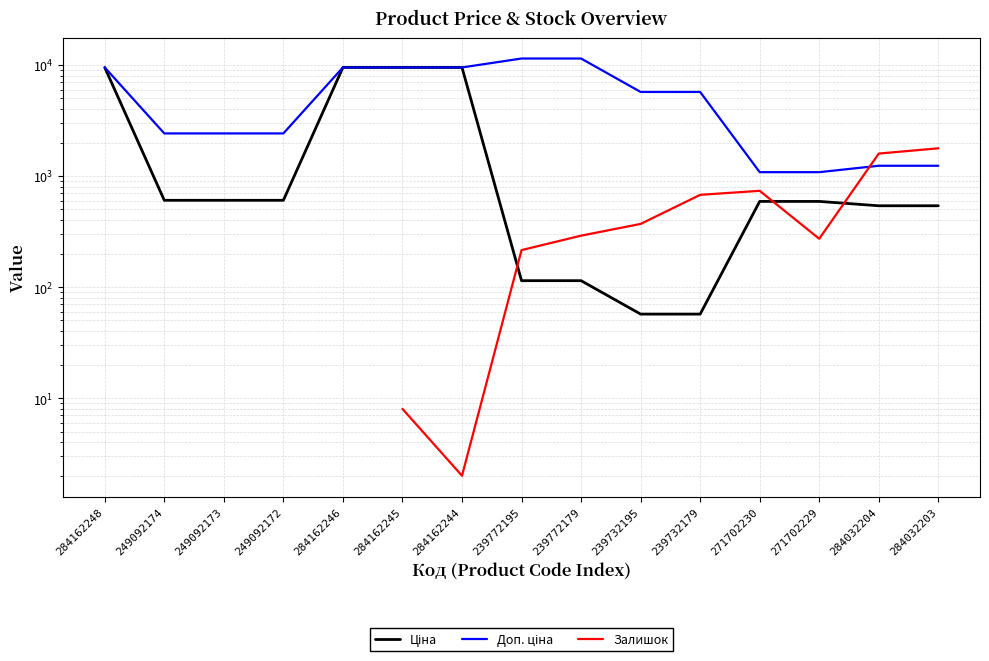

The value of Доп. ціна at 249092173 is 3225.7. True or false?

False